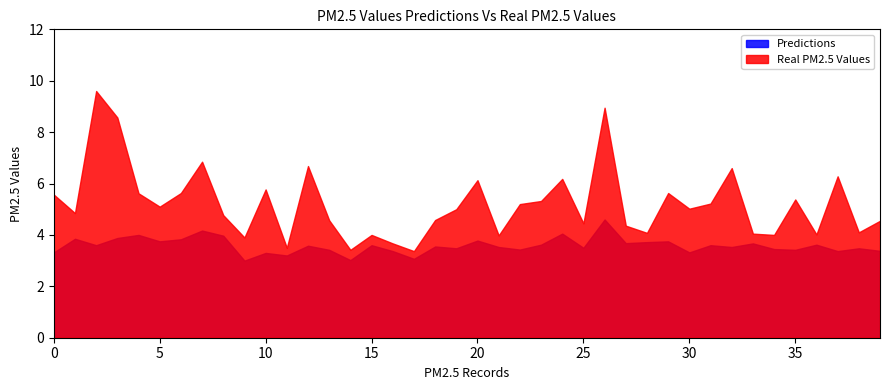

Which series has the largest total across all categories?

Real PM2.5 Values